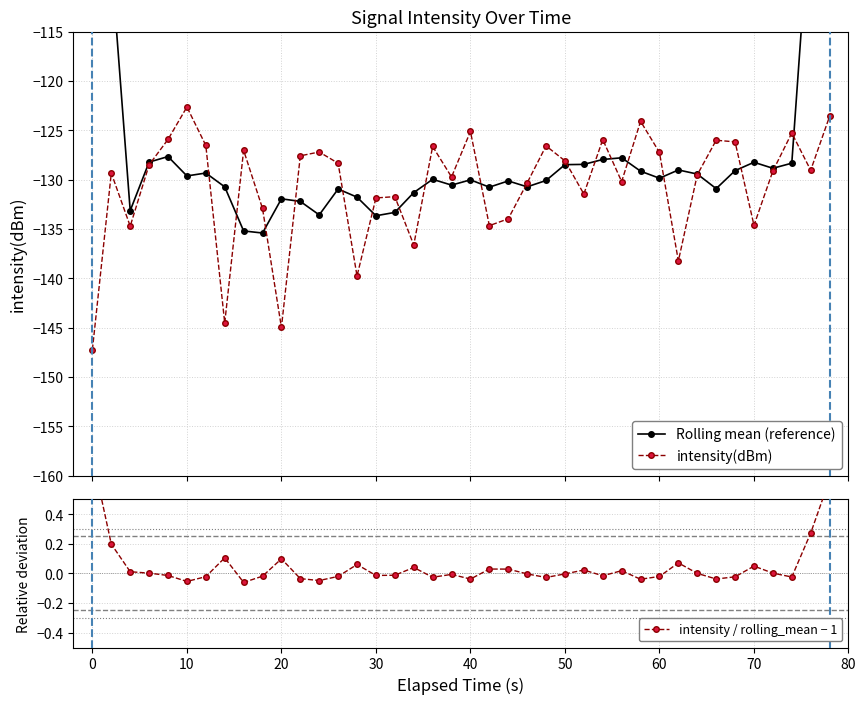

Which series has the largest range (max minus min)?

Rolling mean (reference)